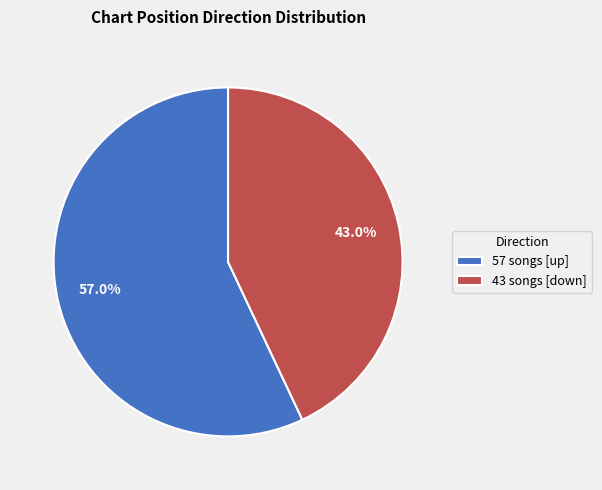

Which slice is the smallest?

43 songs [down]